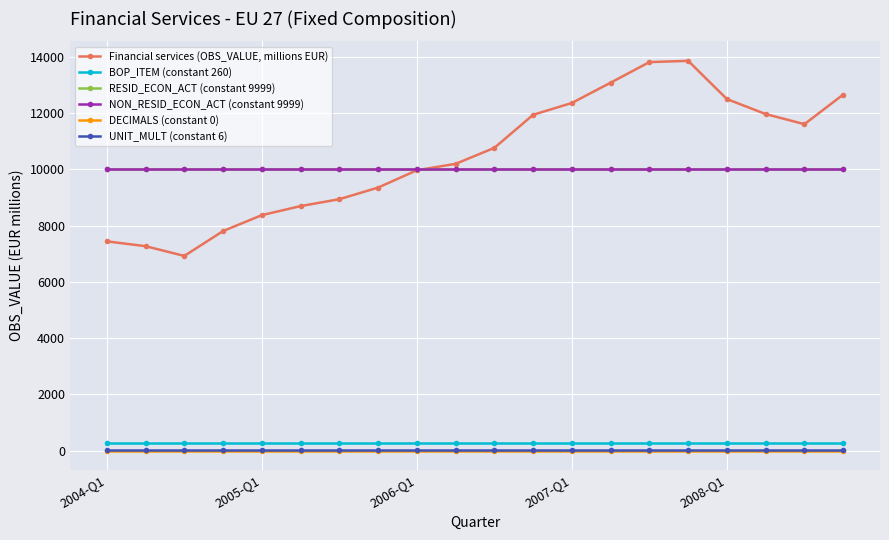

Which series has the largest total across all categories?

Financial services (OBS_VALUE, millions EUR)